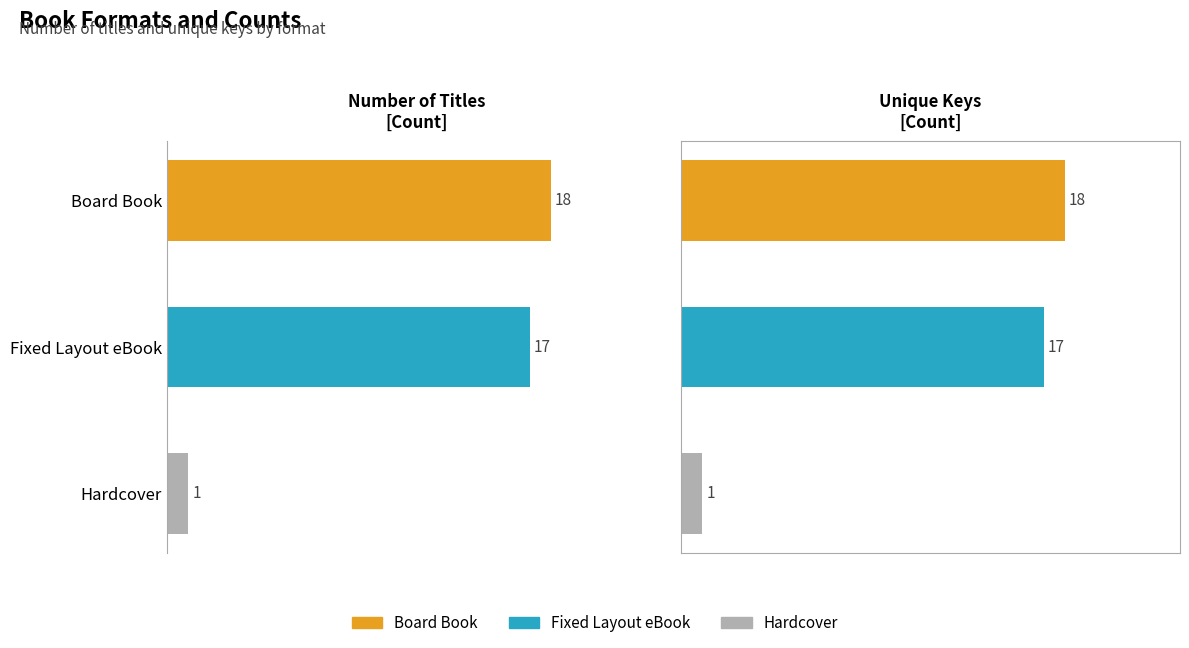

Reading left to right, list all the values displayed in this chart.

Count of Titles: 18	17	1
Unique Keys: 18	17	1